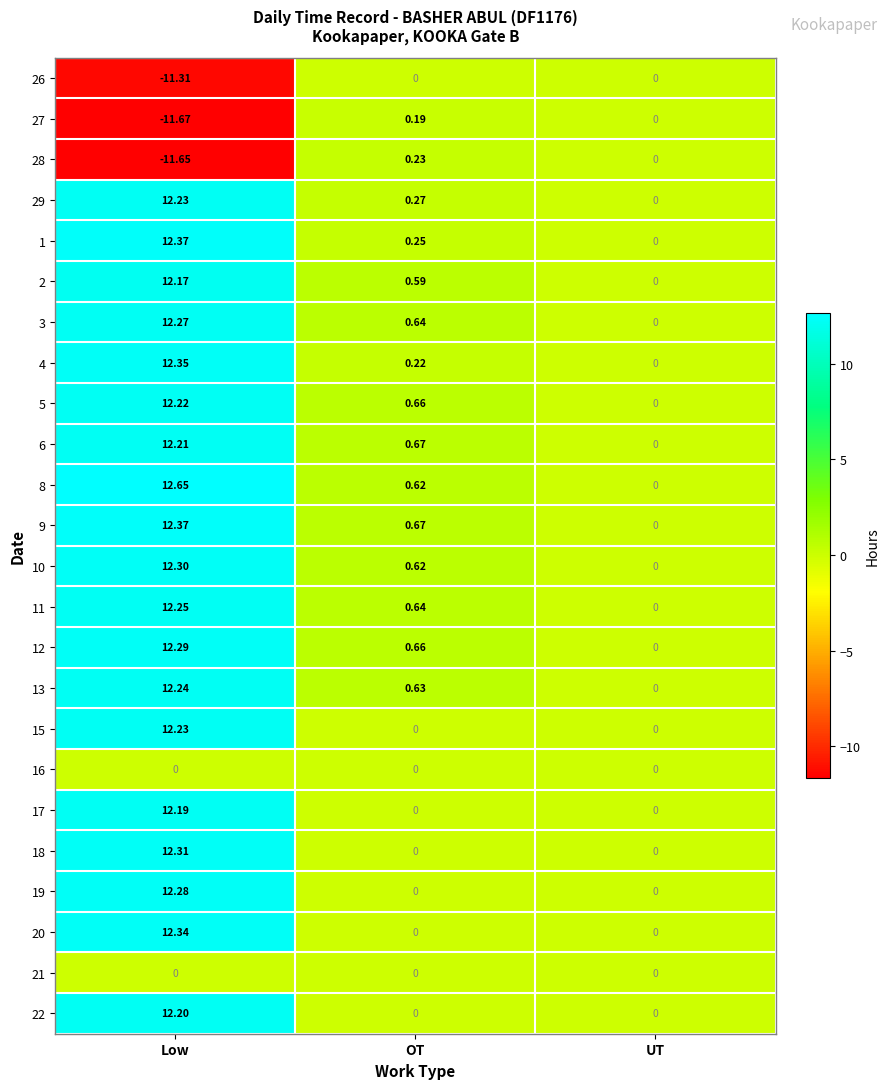

Which series has the largest range (max minus min)?

8